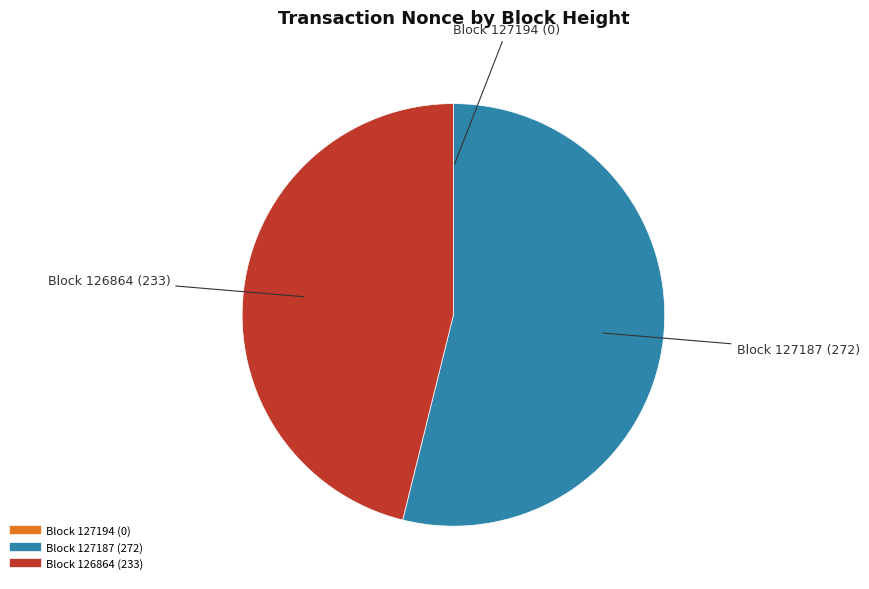

Is there any slice that represents more than half of the pie?

Yes